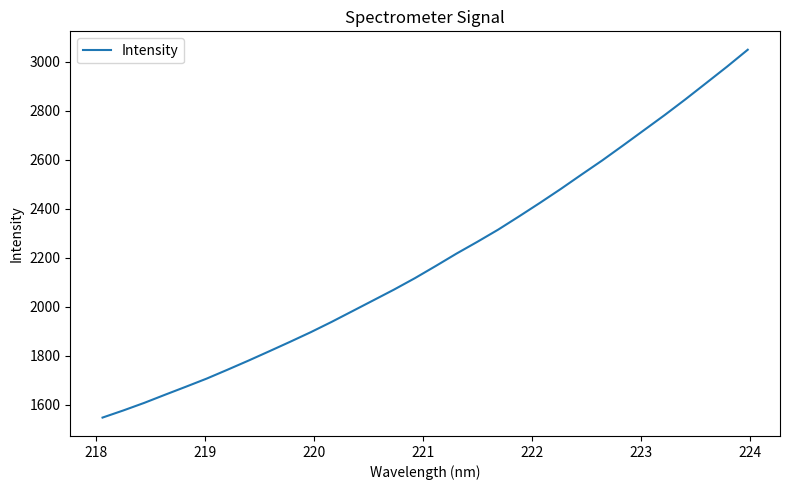

What is the difference between the maximum and minimum values?

1501.6